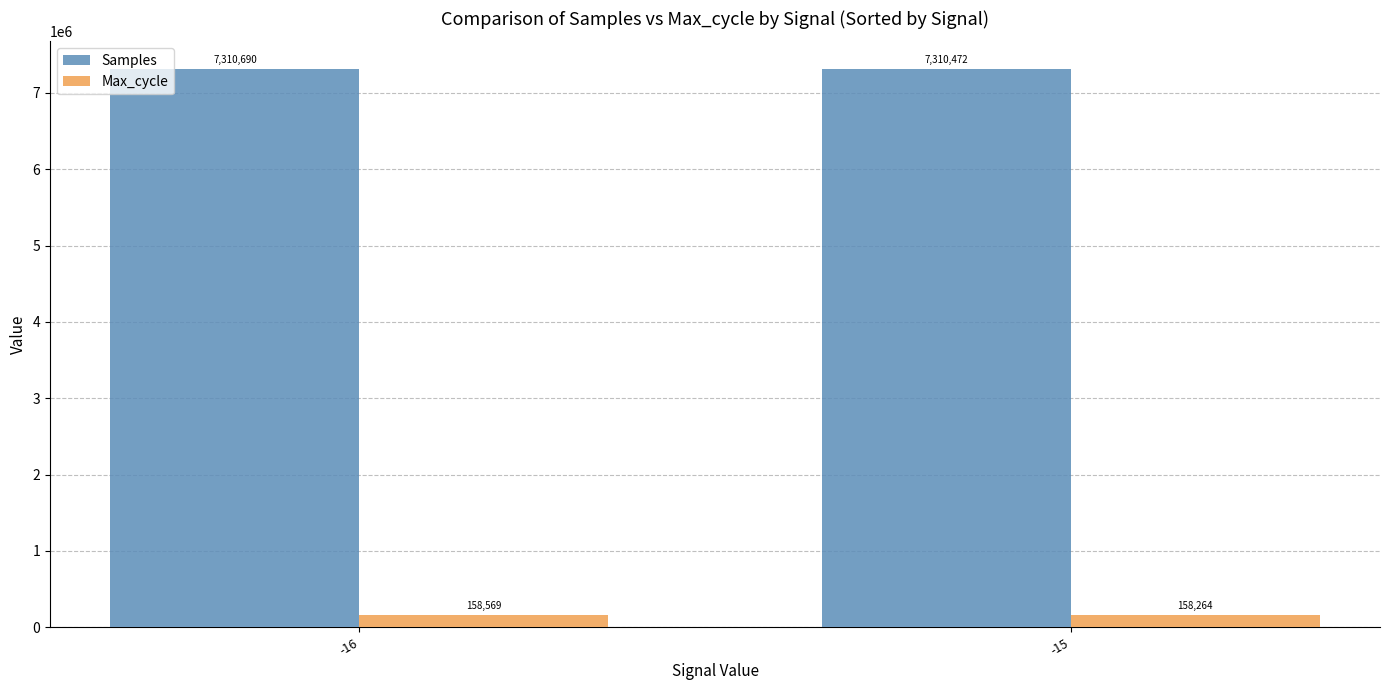

At which label does Max_cycle first exceed 158568?

-16